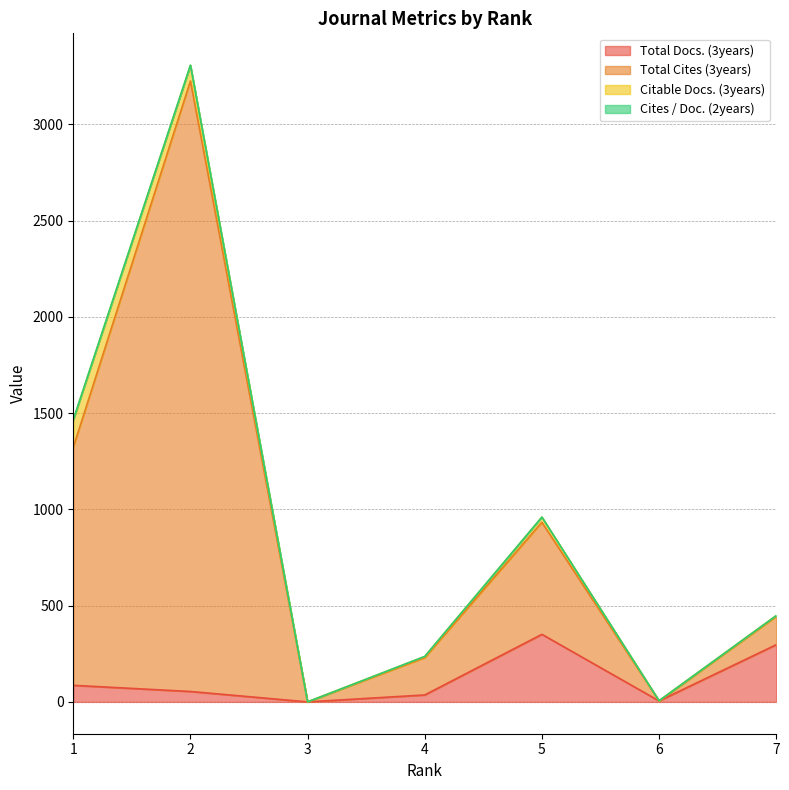

What is the difference between the maximum and minimum values in the Total Docs. (3years) series?

351